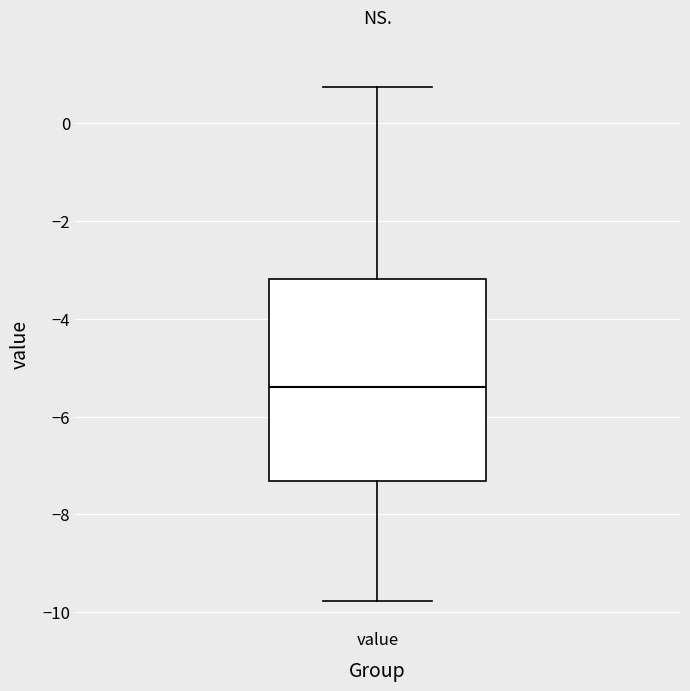

Read this box plot against the y-axis: the position of the median line, the range covered by the box, and the ends of both whiskers. The values are not printed on the chart, so give them approximately, as read against the axis.

median -5.4, box -7.4 to -3.2, whiskers -9.8 to 0.8